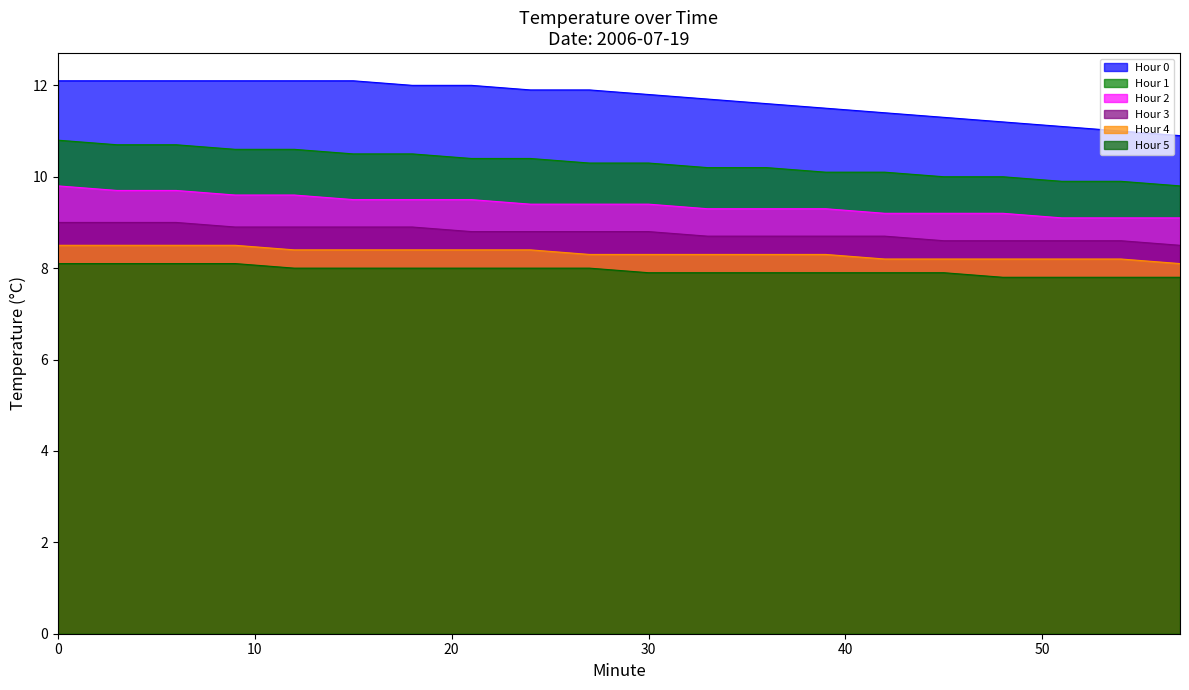

Between 6 and 33, which series saw the biggest shift?

Hour 1